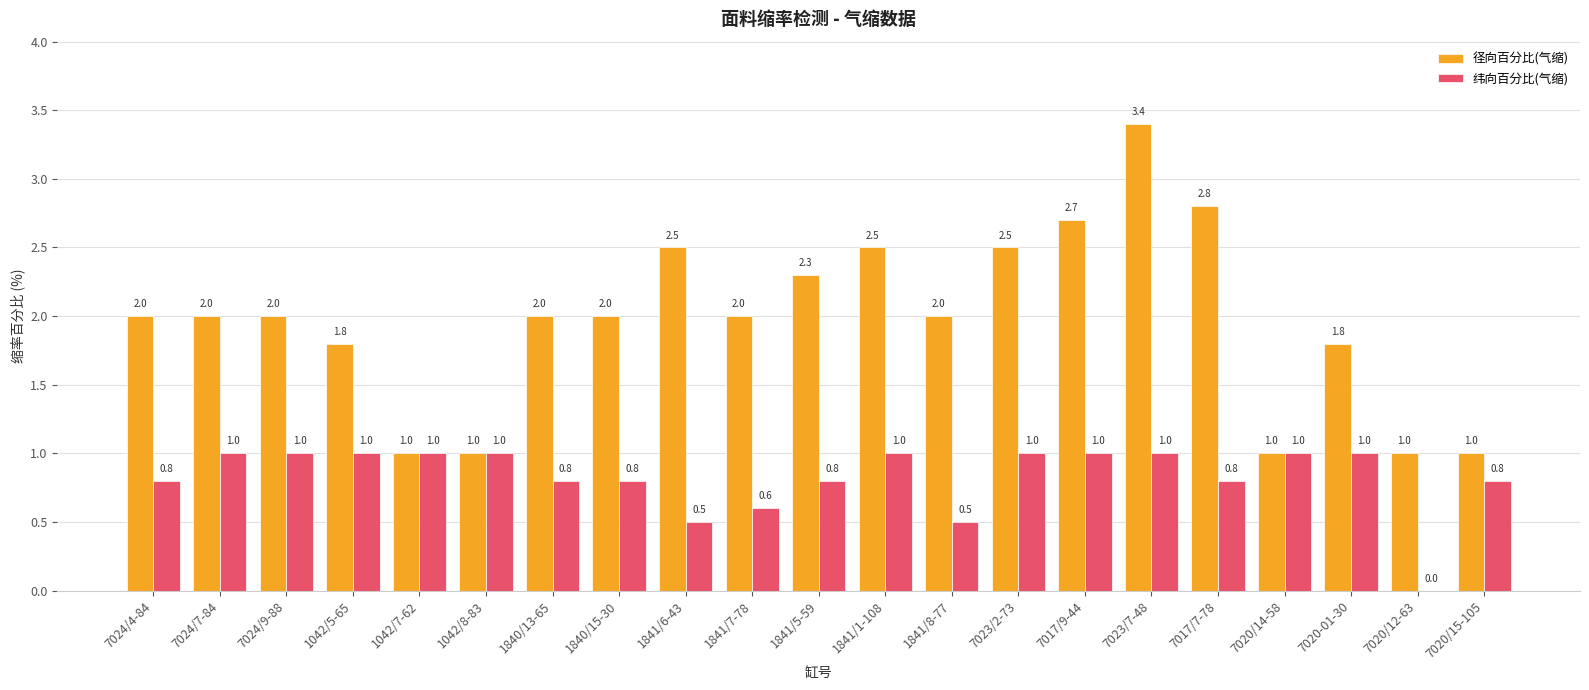

What are all the series names shown in the legend?

径向百分比(气缩), 纬向百分比(气缩)